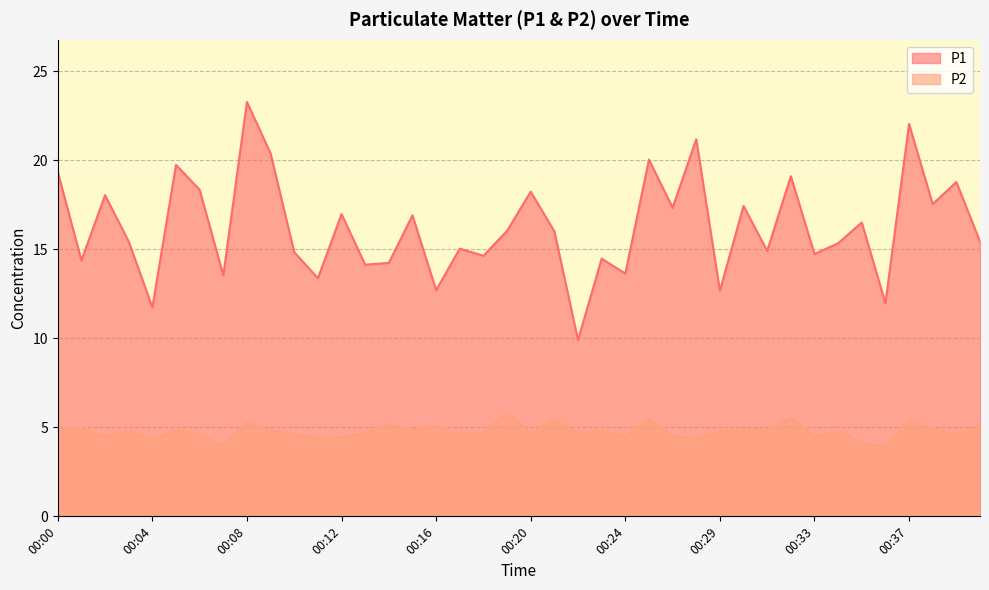

How many interior local valleys does the P1 series have?

15